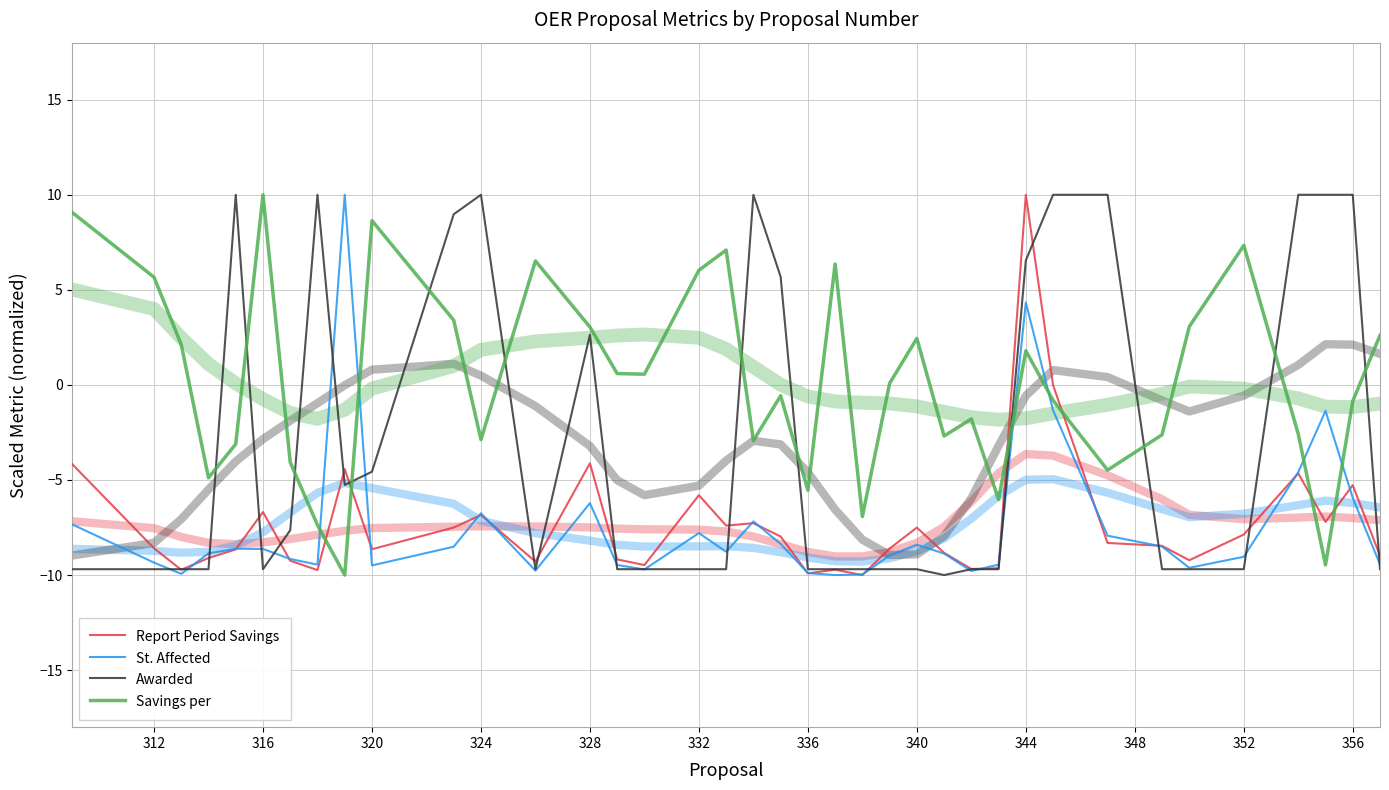

Is this an area chart (filled region under the line)?

No